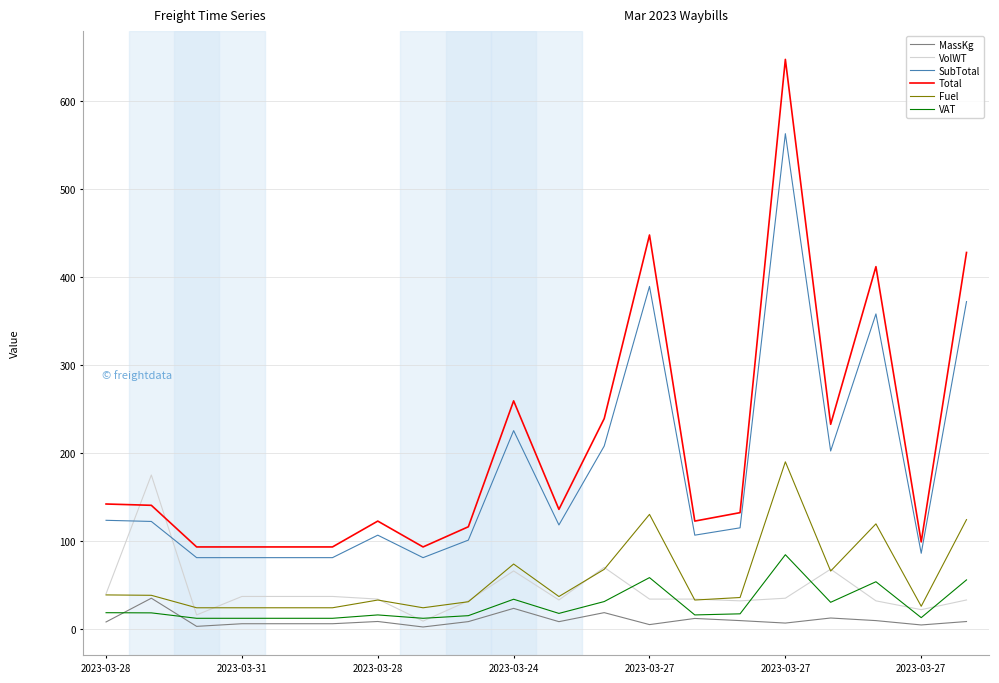

Which series has the widest spread of values?

Total